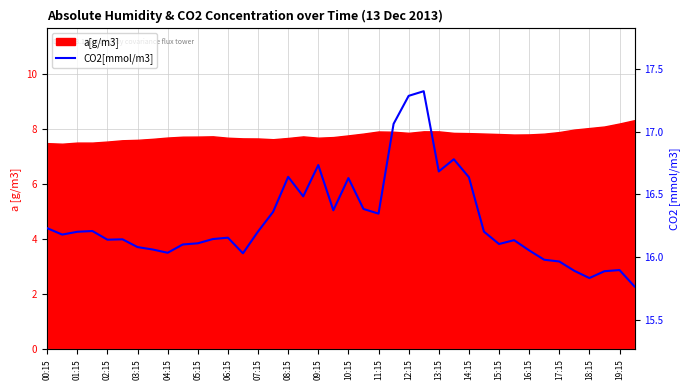

What is the value of the 35th point from the left?

16.0